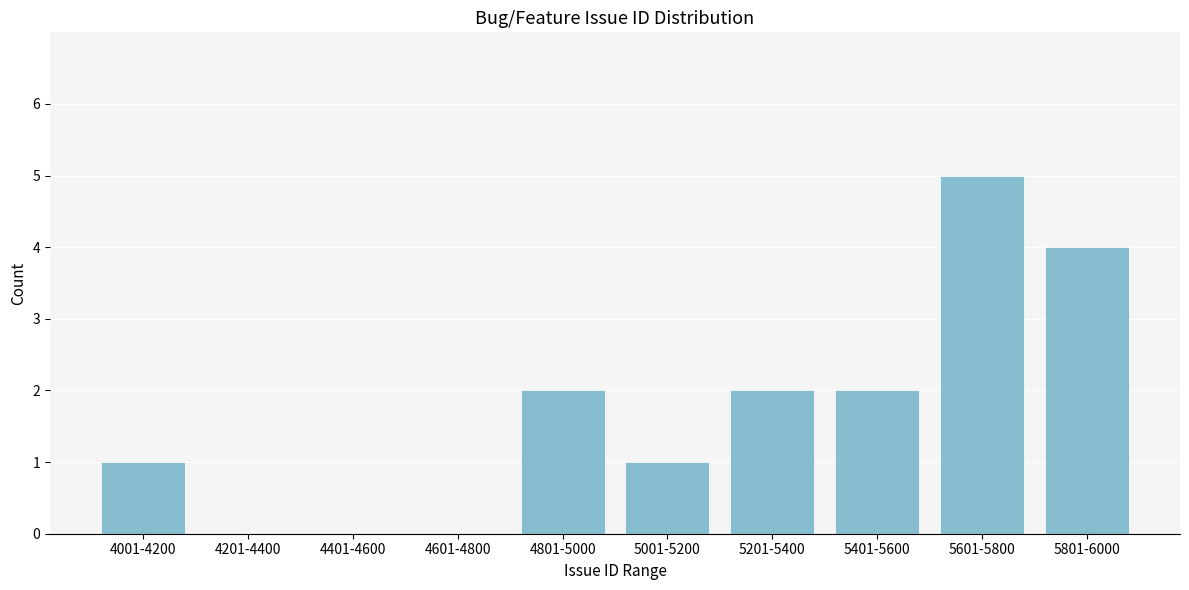

Reading right to left, transcribe all the data shown in this chart.

5801-6000=4	5601-5800=5	5401-5600=2	5201-5400=2	5001-5200=1	4801-5000=2	4601-4800=0	4401-4600=0	4201-4400=0	4001-4200=1